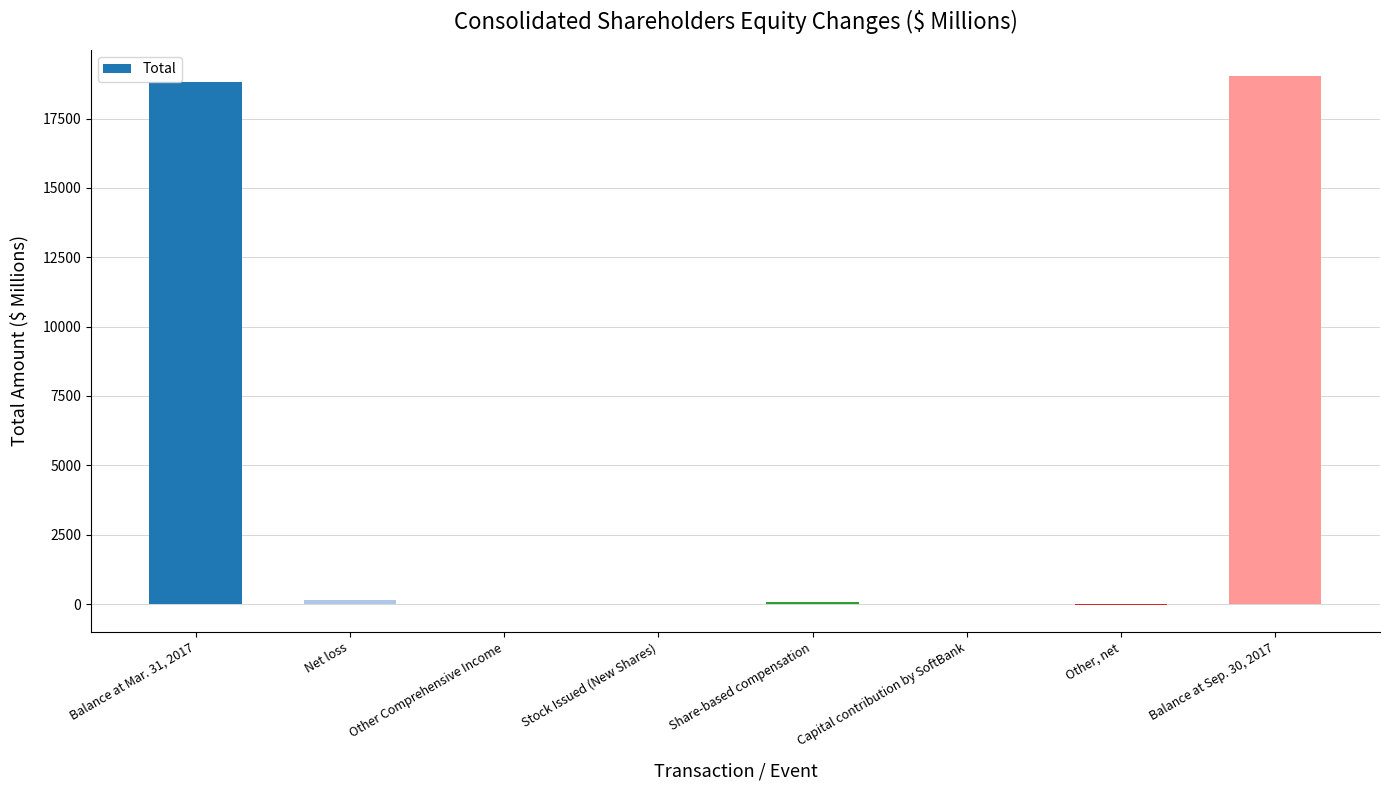

What is the sum of all values?

38040